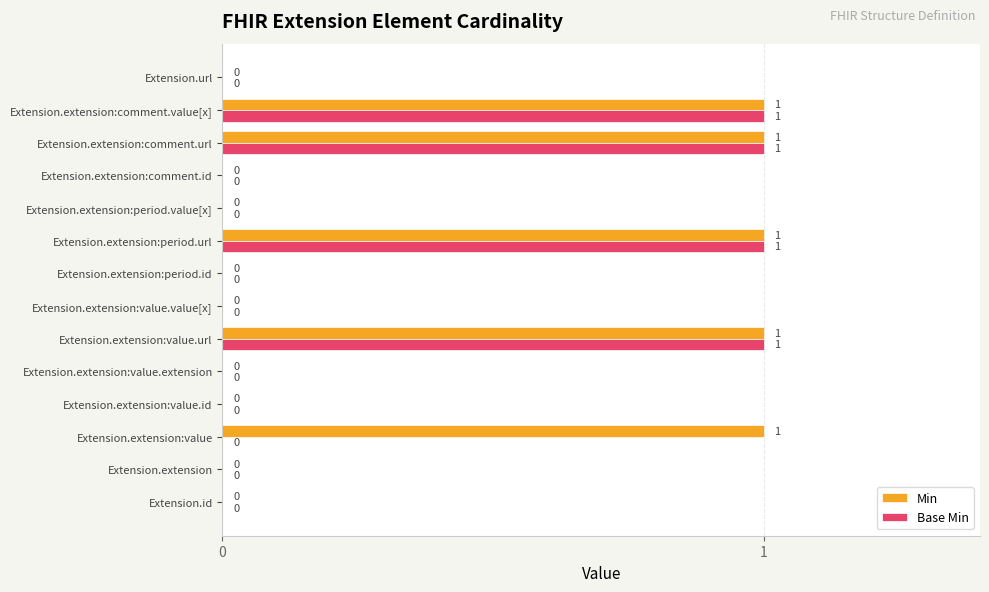

How many Min values are between 0 and 1?

14